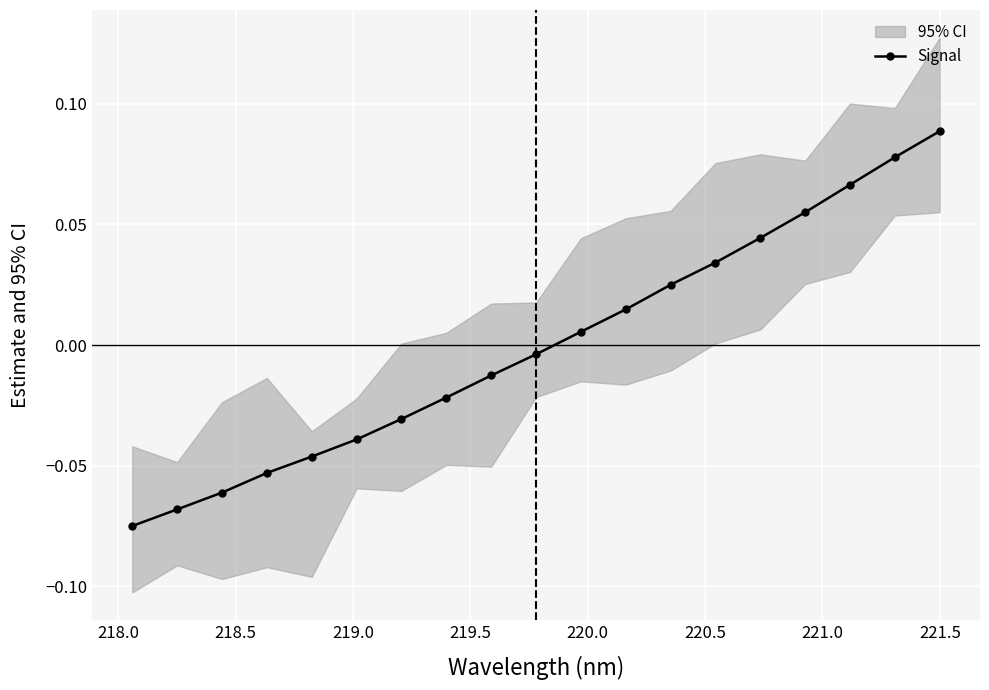

What is the minimum value shown in the chart?

-0.1